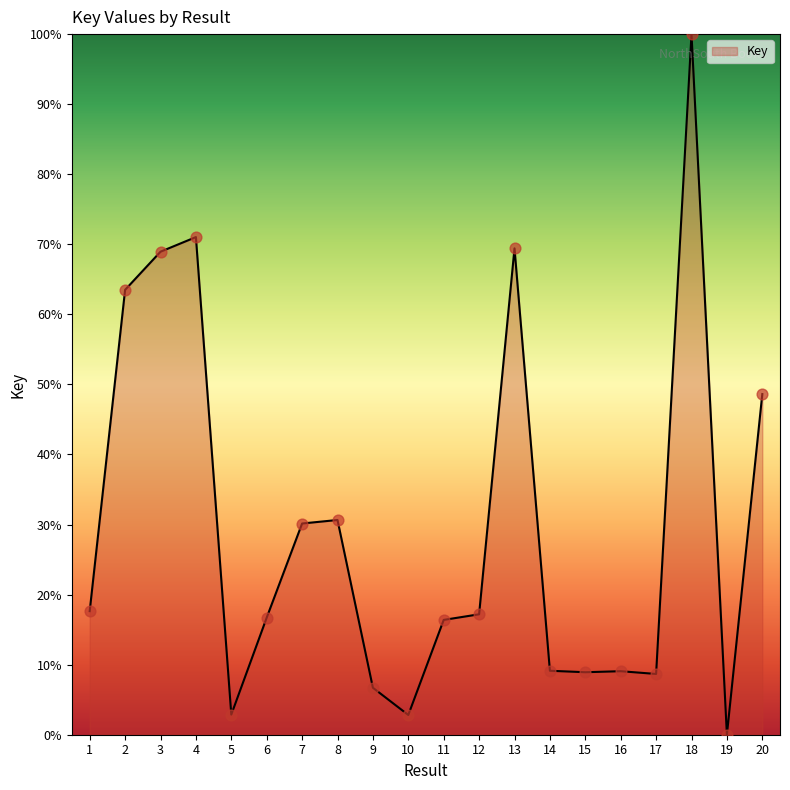

Approximately how many times larger is the value at 7 compared to 3?

0.4